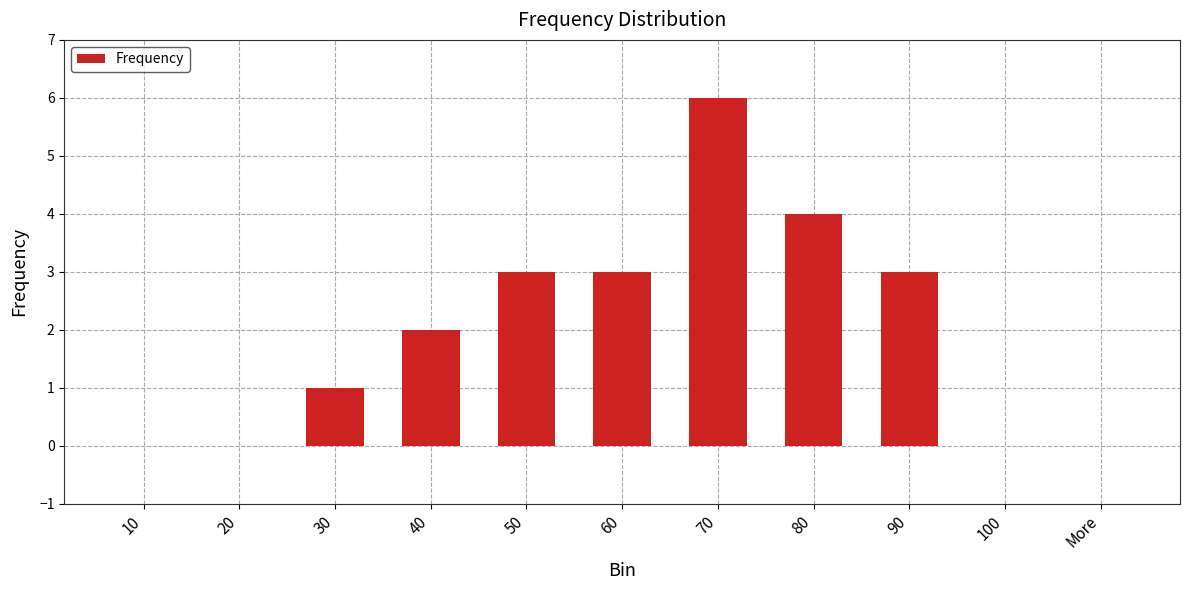

The value at 70 is 11. True or false?

False